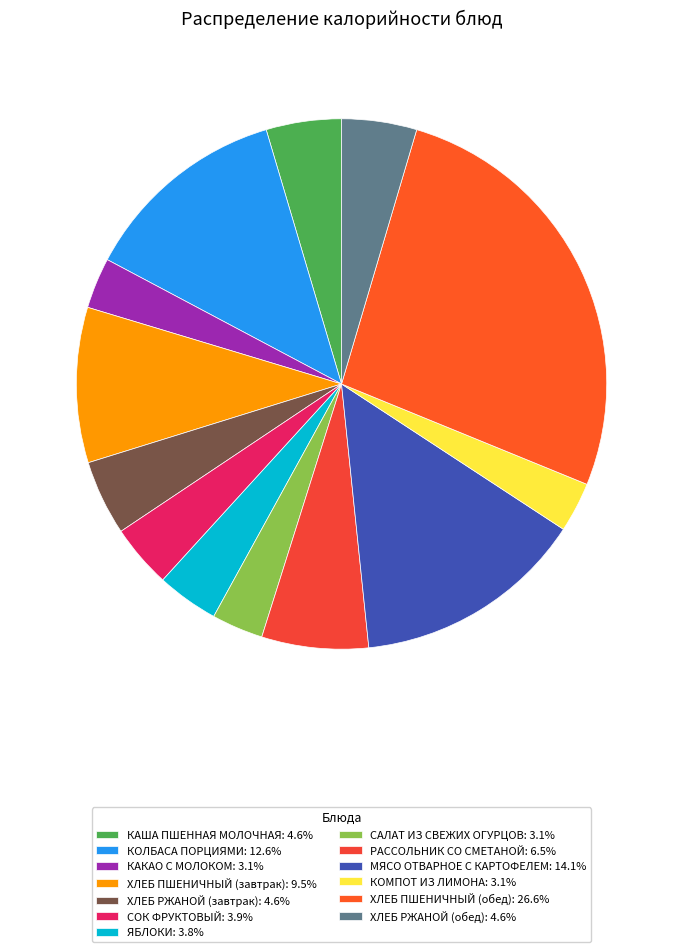

The РАССОЛЬНИК СО СМЕТАНОЙ slice represents 7% of the pie. True or false?

True